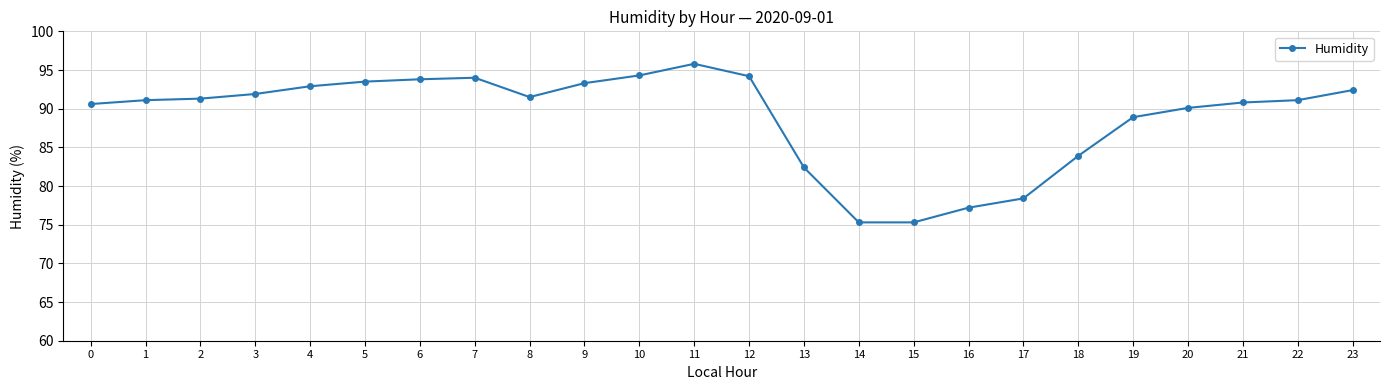

Which has a higher value, 9 or 1?

9